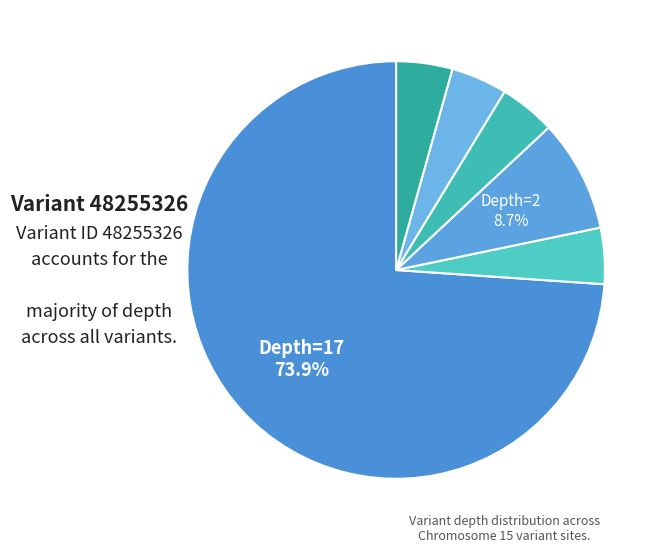

How many segments does this pie chart have?

6